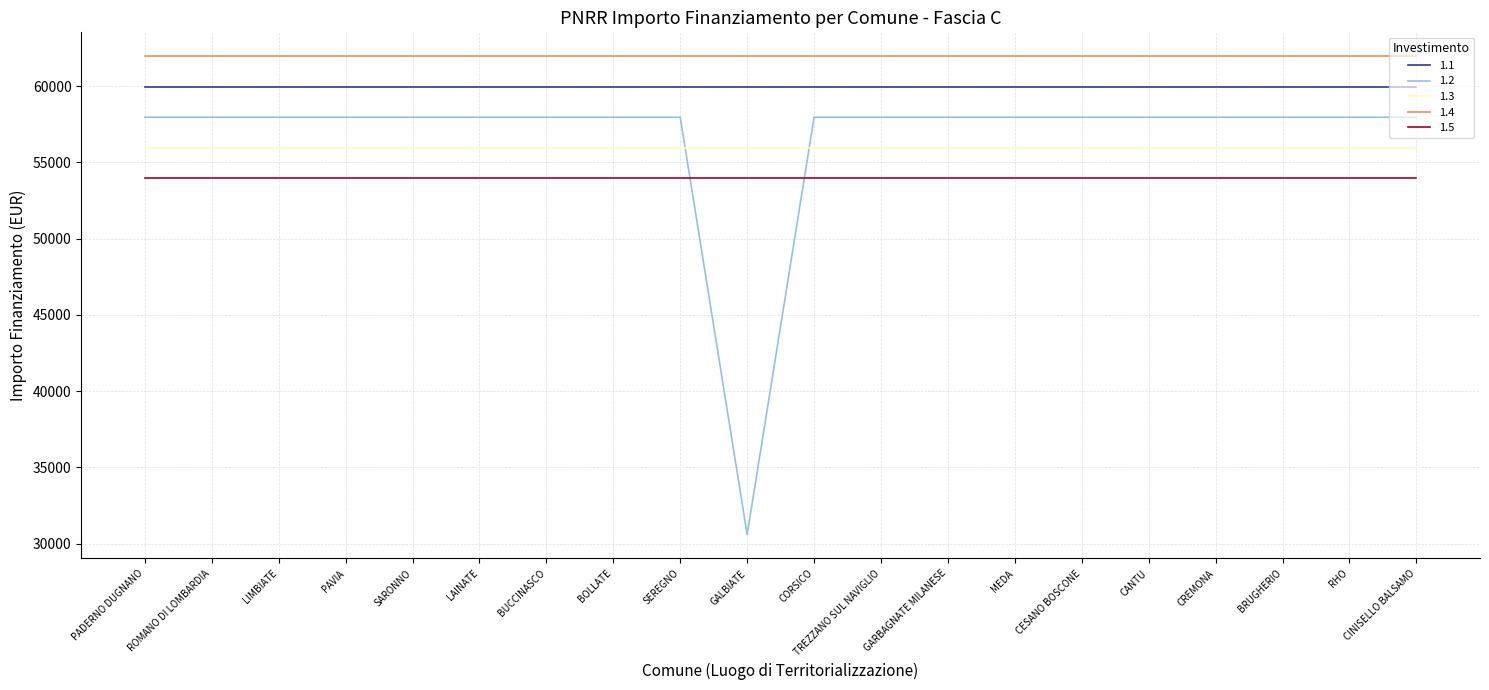

True or false: 1.1 and 1.4 cross at least once.

False